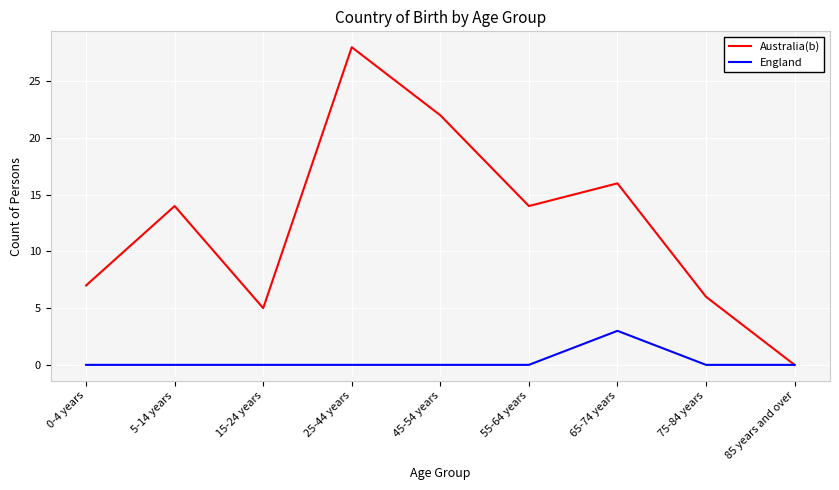

True or false: Australia(b) has a value of 5 at 15-24 years.

True